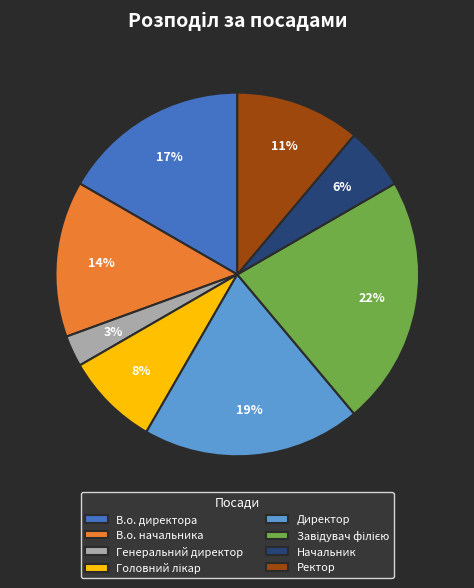

Is the sum of В.о. начальника and Ректор greater than half?

No